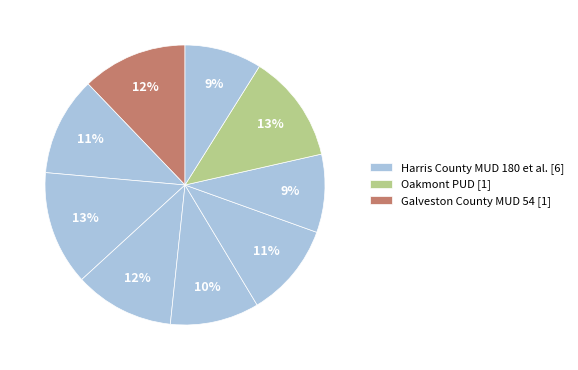

How many slices are in this pie chart?

9